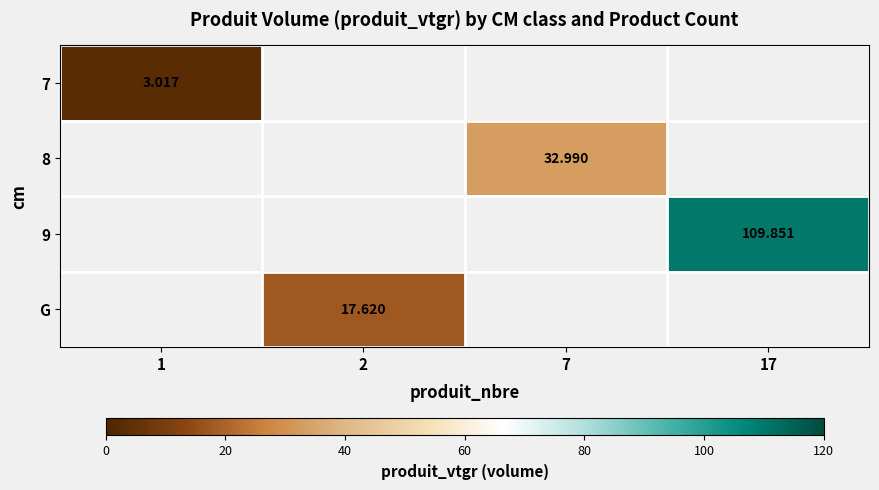

Is the value of 7 at 1 greater than the value of 8 at 7?

No